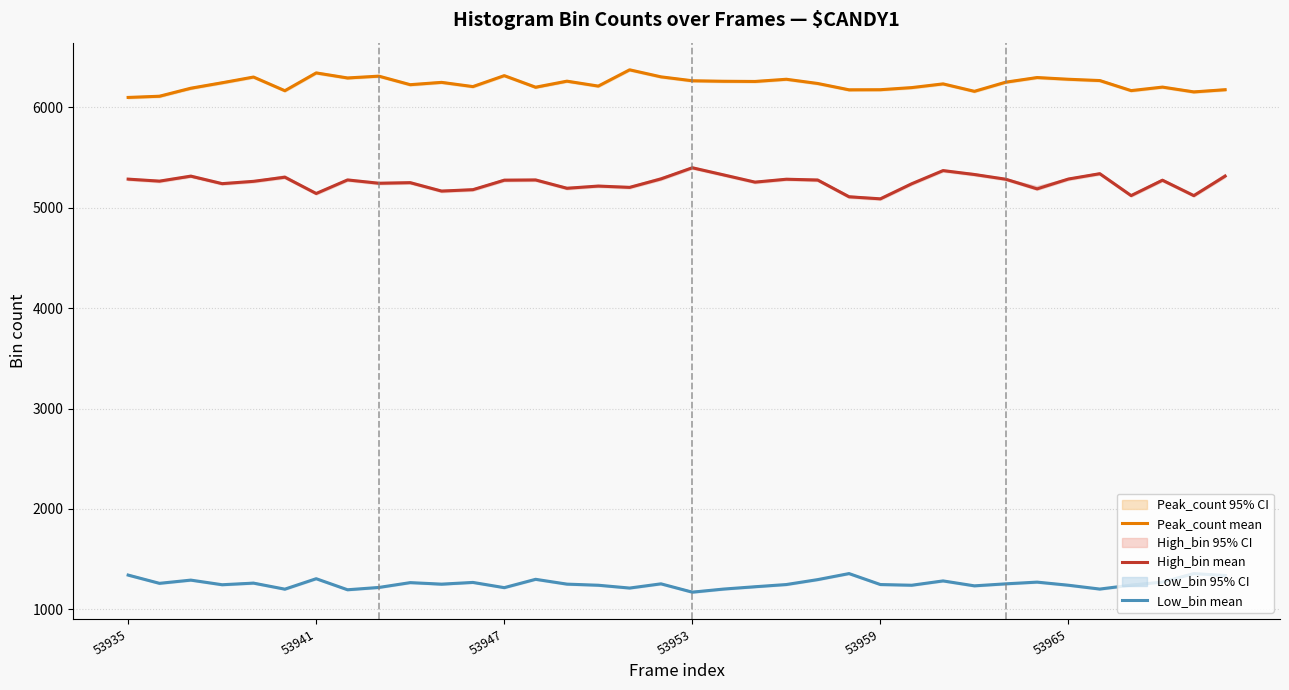

Is it true that Peak_count mean equals 6277 at 21?

True